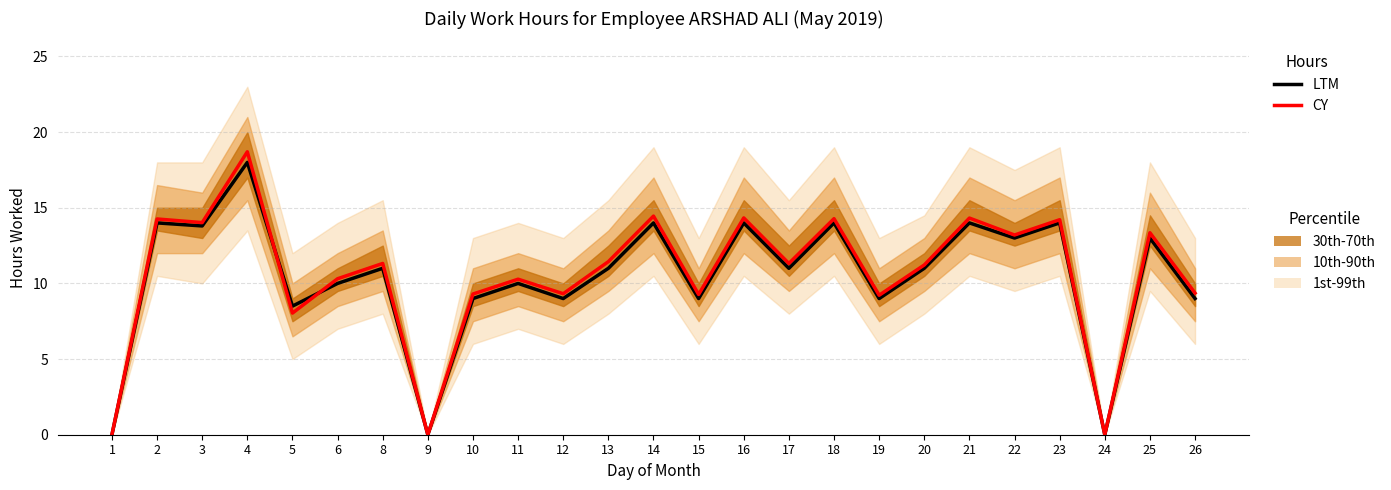

How many lines are shown in the chart?

2